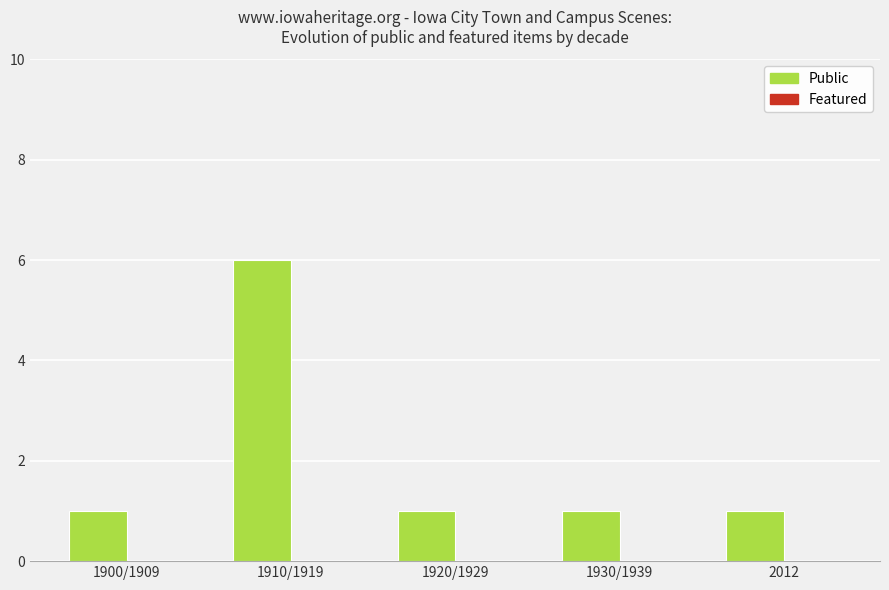

Reading left to right, what are all the values shown in this chart?

1900/1909=1	1910/1919=6	1920/1929=1	1930/1939=1	2012=1